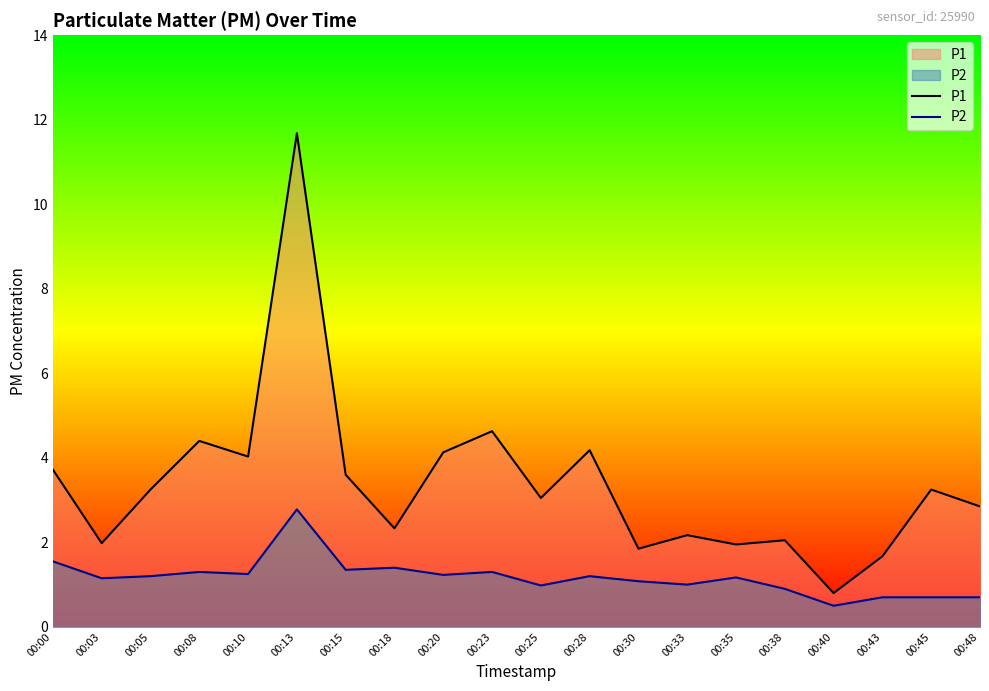

Reading left to right, what are all the values shown in this chart?

P1: 00:00=3.7	00:03=2.0	00:05=3.2	00:08=4.4	00:10=4.0	00:13=11.7	00:15=3.6	00:18=2.3	00:20=4.1	00:23=4.6	00:25=3.0	00:28=4.2	00:30=1.9	00:33=2.2	00:35=1.9	00:38=2.0	00:40=0.8	00:43=1.7	00:45=3.2	00:48=2.9
P2: 00:00=1.6	00:03=1.1	00:05=1.2	00:08=1.3	00:10=1.2	00:13=2.8	00:15=1.4	00:18=1.4	00:20=1.2	00:23=1.3	00:25=1.0	00:28=1.2	00:30=1.1	00:33=1.0	00:35=1.2	00:38=0.9	00:40=0.5	00:43=0.7	00:45=0.7	00:48=0.7